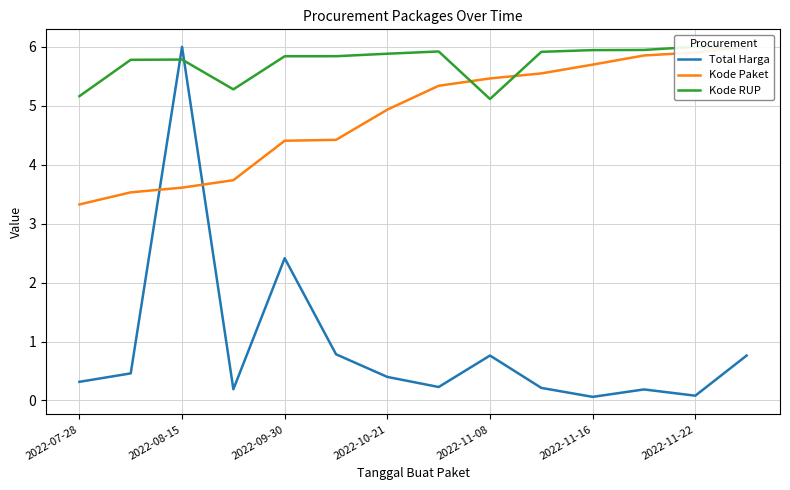

What is the maximum value for Total Harga?

6.0